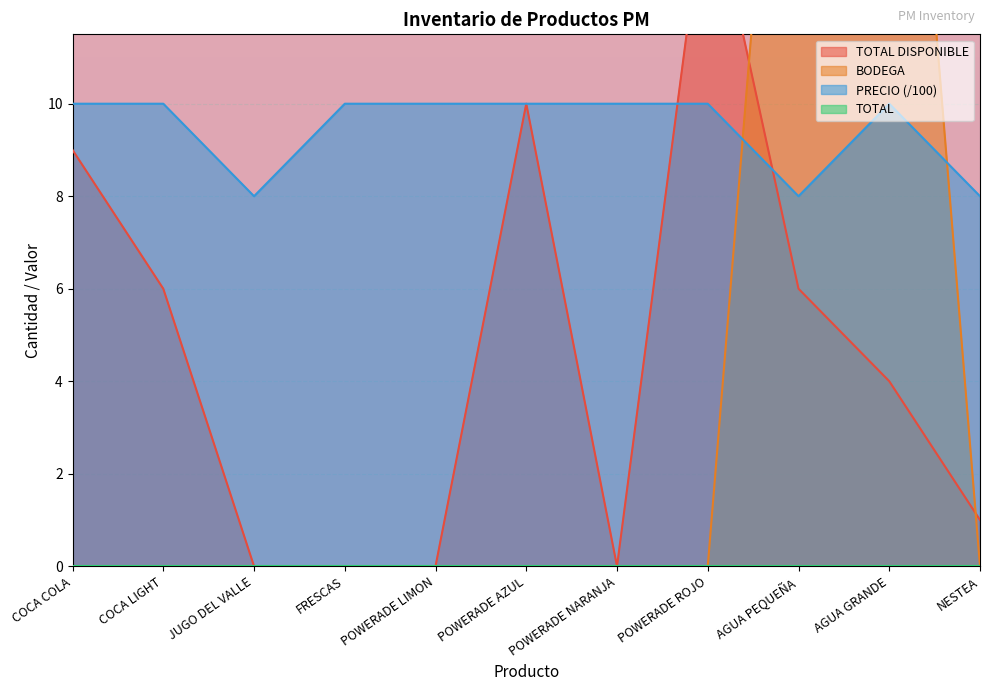

What is the lowest value of the PRECIO (/100) series?

8